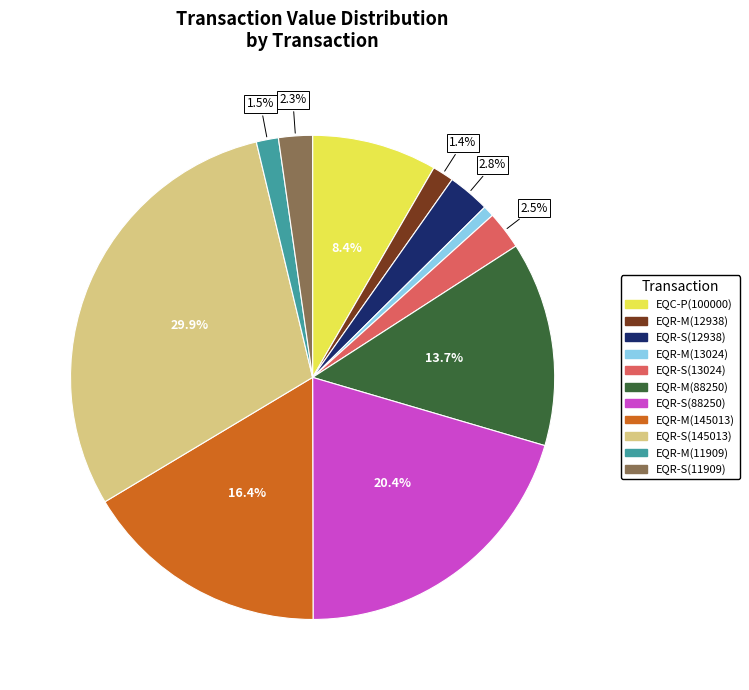

Is there any slice that represents more than half of the pie?

No